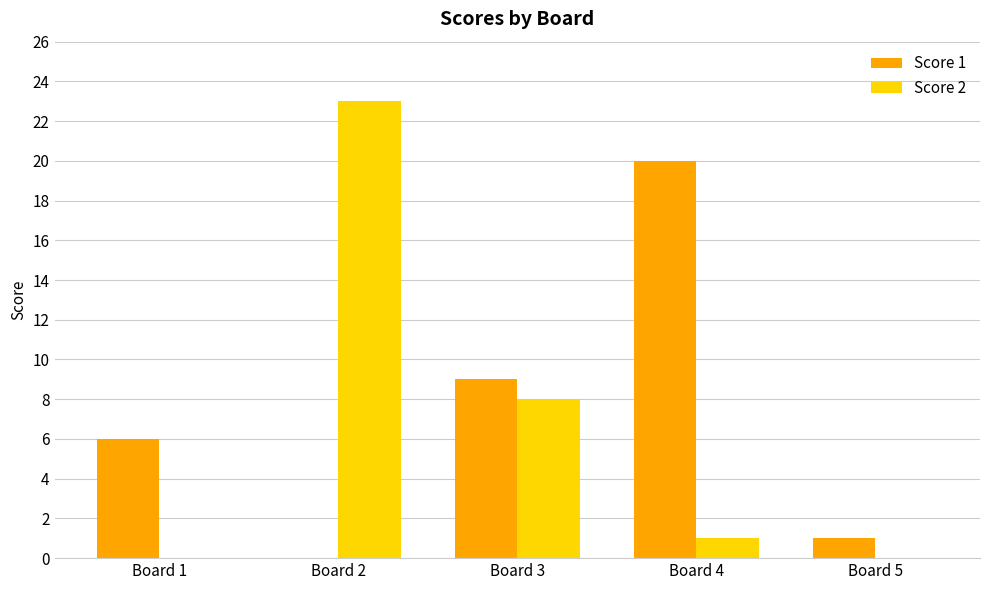

Between Board 2 and Board 3, which series saw the biggest shift?

Score 2